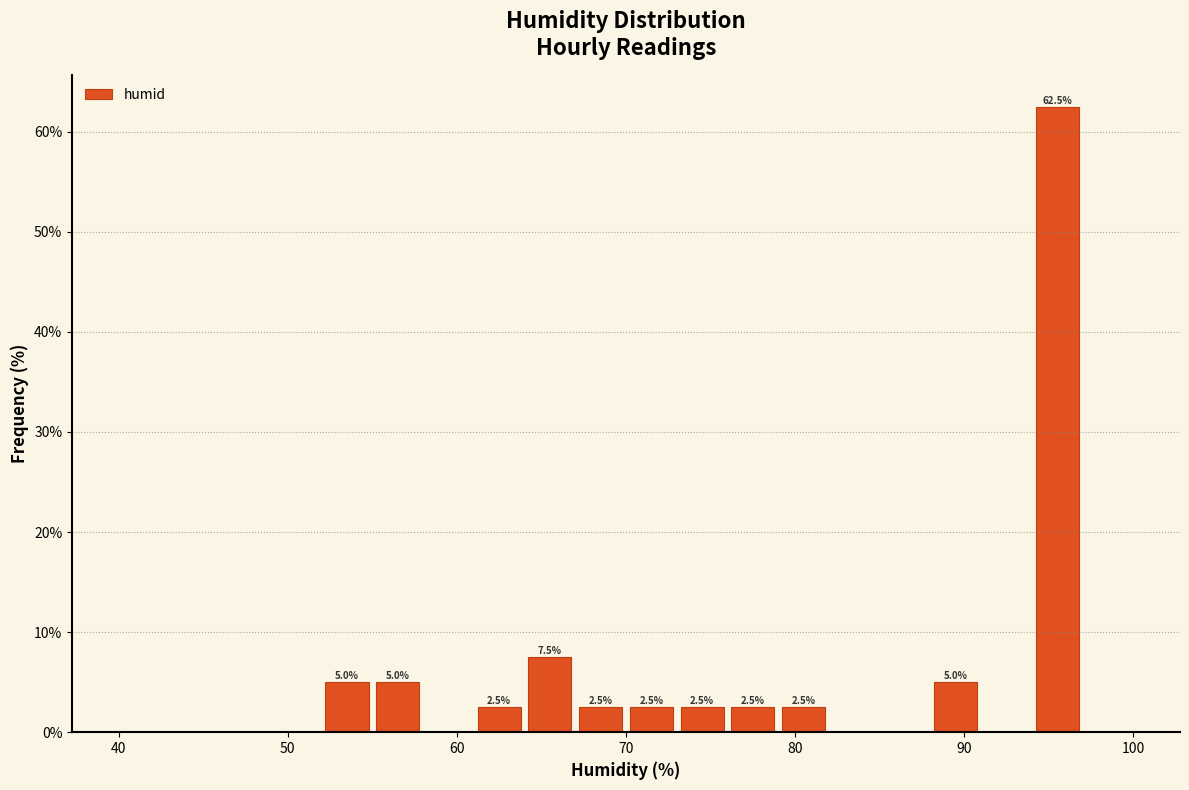

Read against the x-axis, roughly where is the centre of the tallest bar?

96